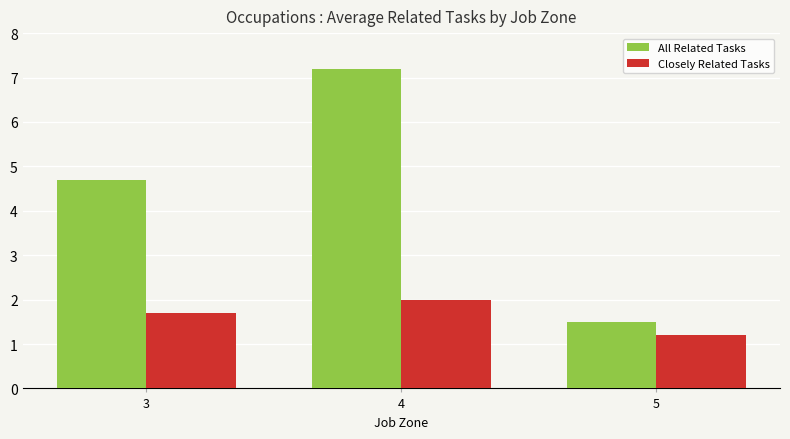

At which label does Closely Related Tasks reach its peak?

4